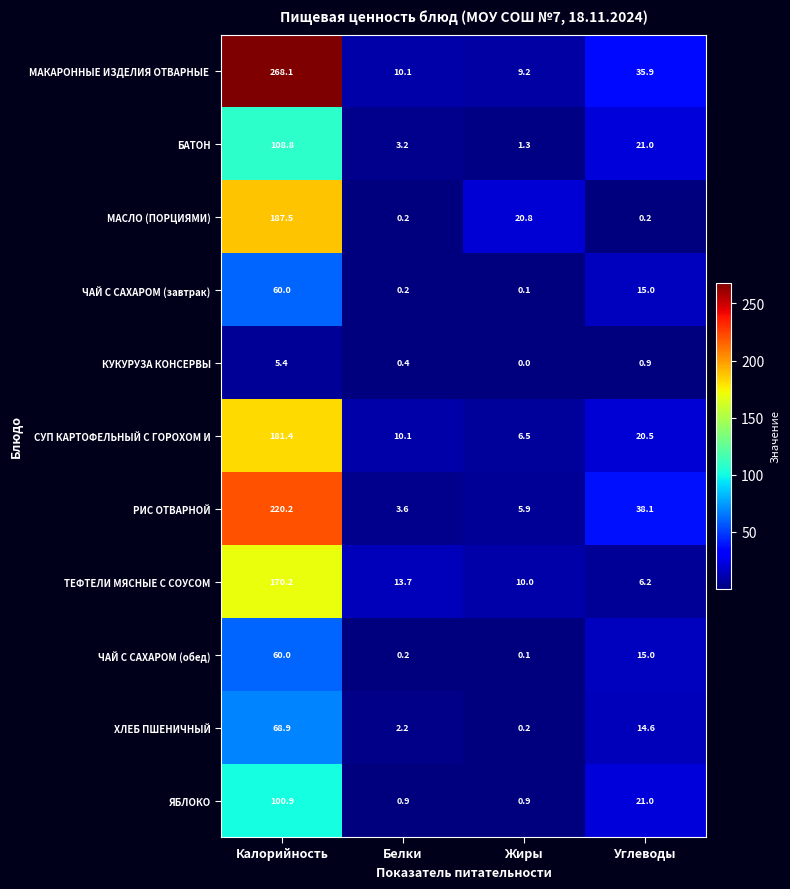

What is the sum of all РИС ОТВАРНОЙ values?

267.8